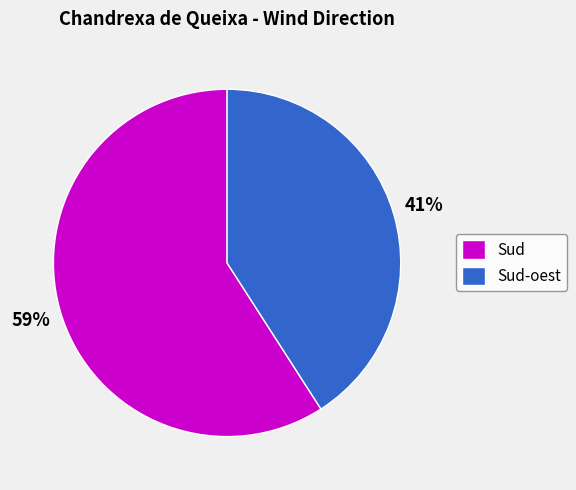

To the nearest percent, what percentage of the pie is Sud?

59%